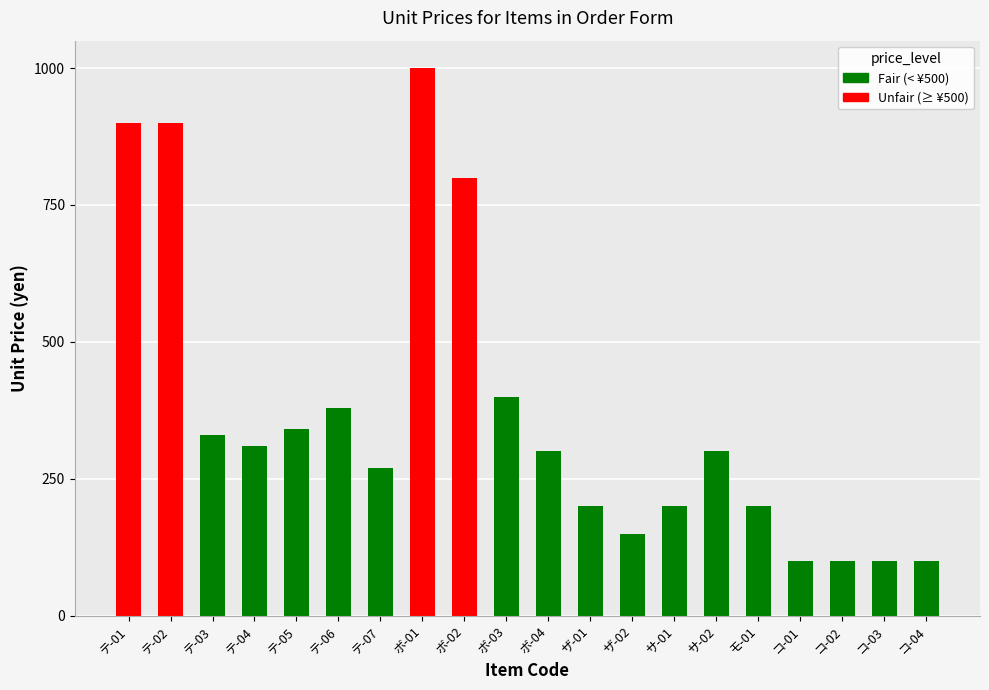

What is the difference between the values at サ-02 and コ-03?

200